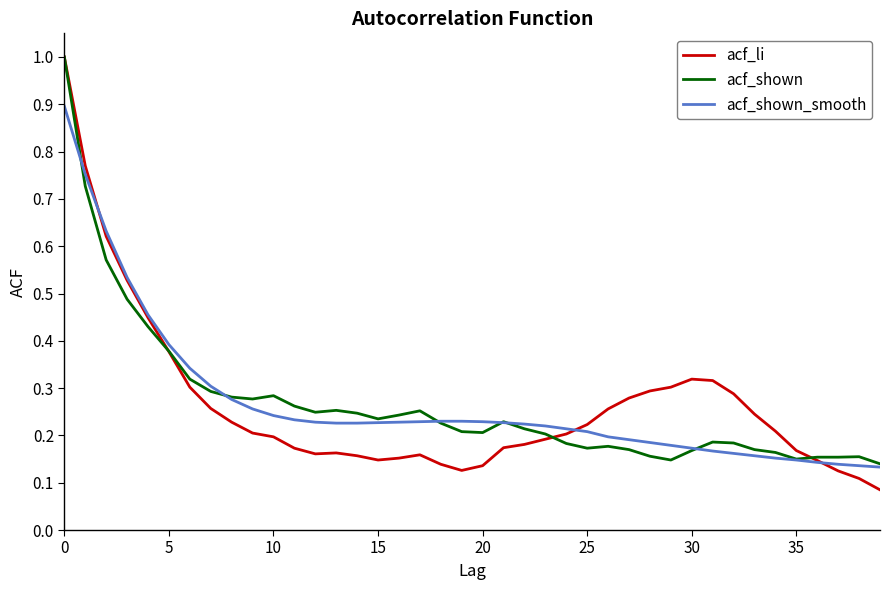

What is the greatest value displayed?

1.0